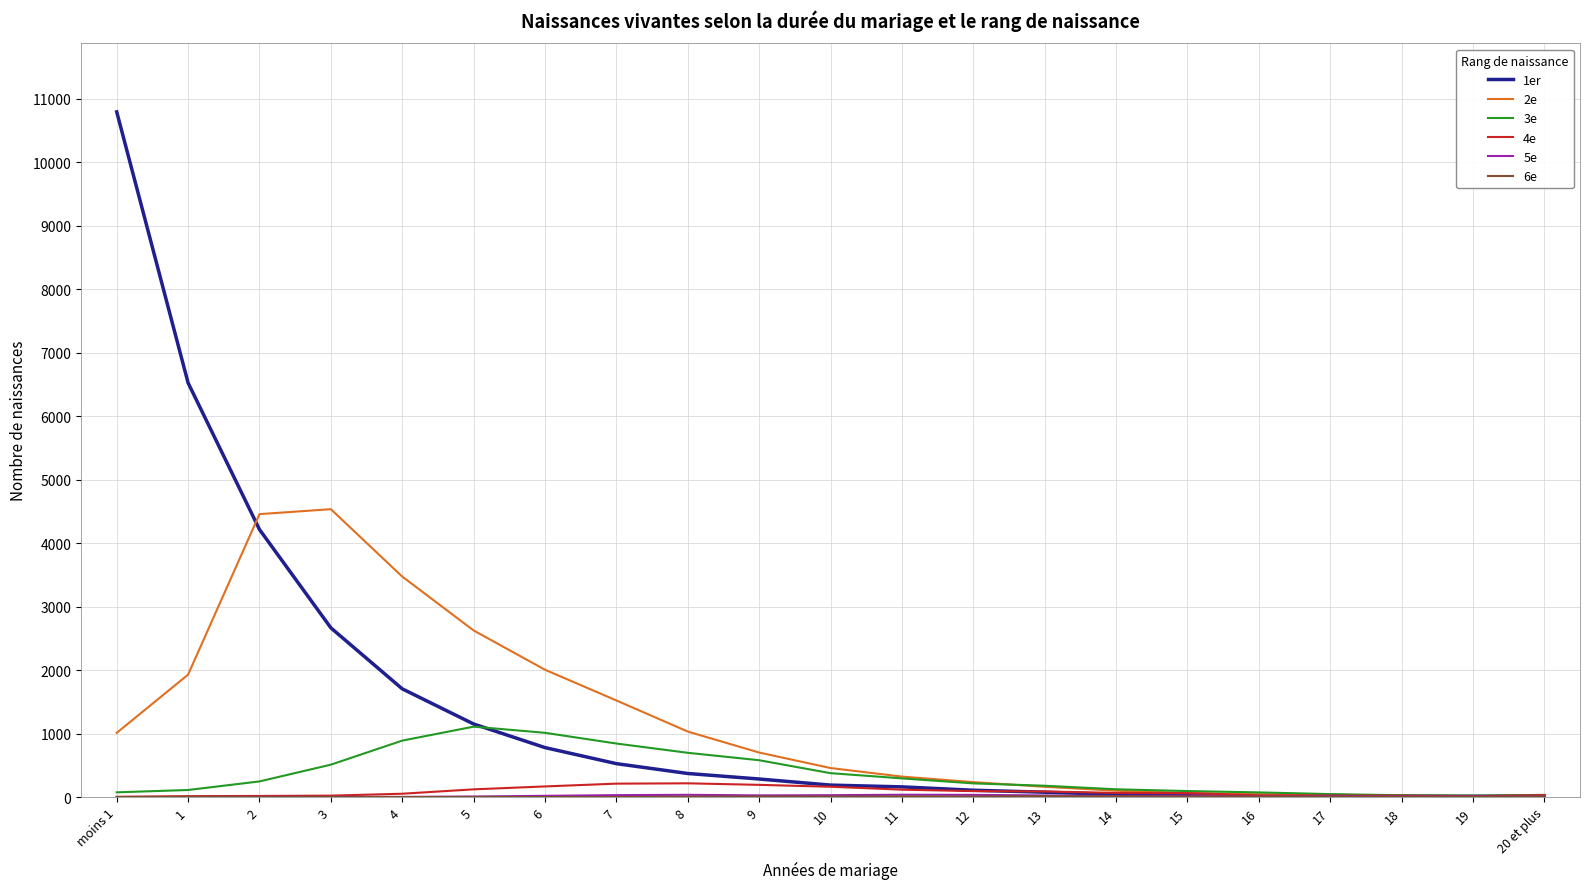

Is the value of 3e at 7 greater than the value of 1er at 16?

Yes